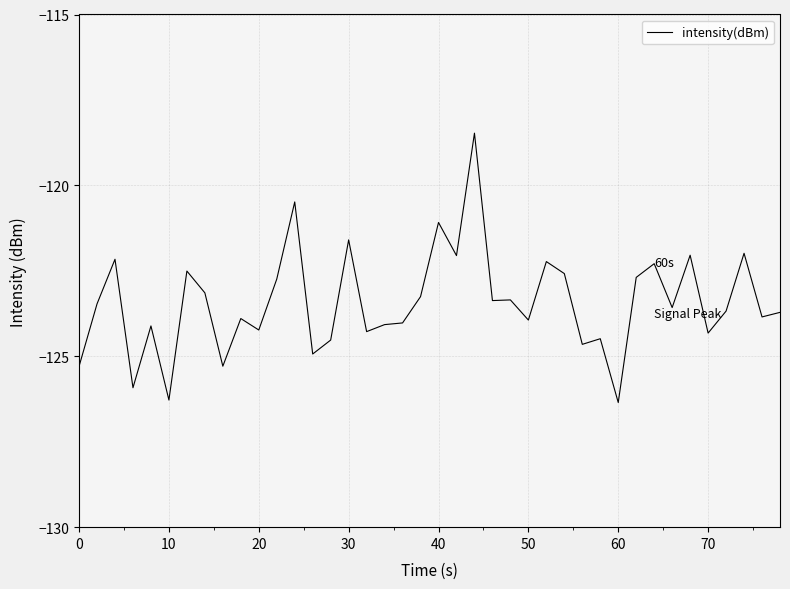

What is the minimum value shown in the chart?

-126.4